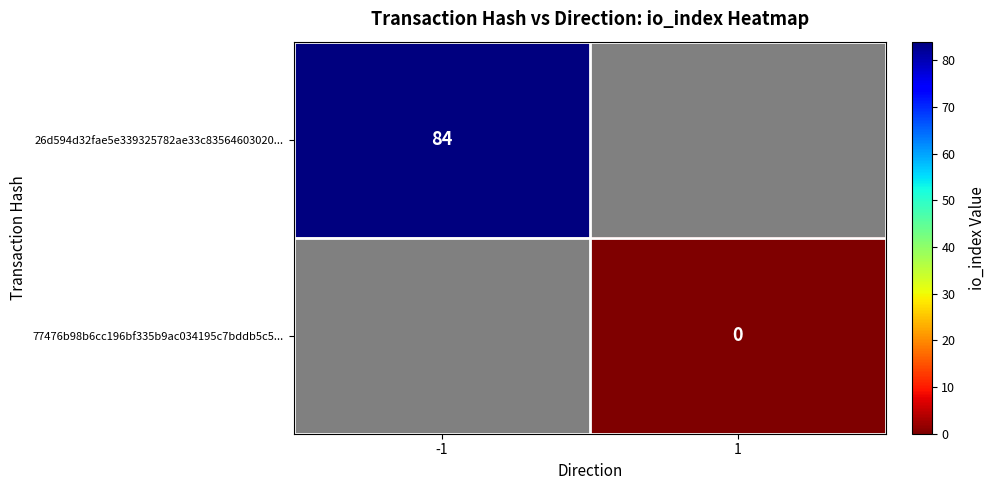

Which category has the lowest value across all series?

1